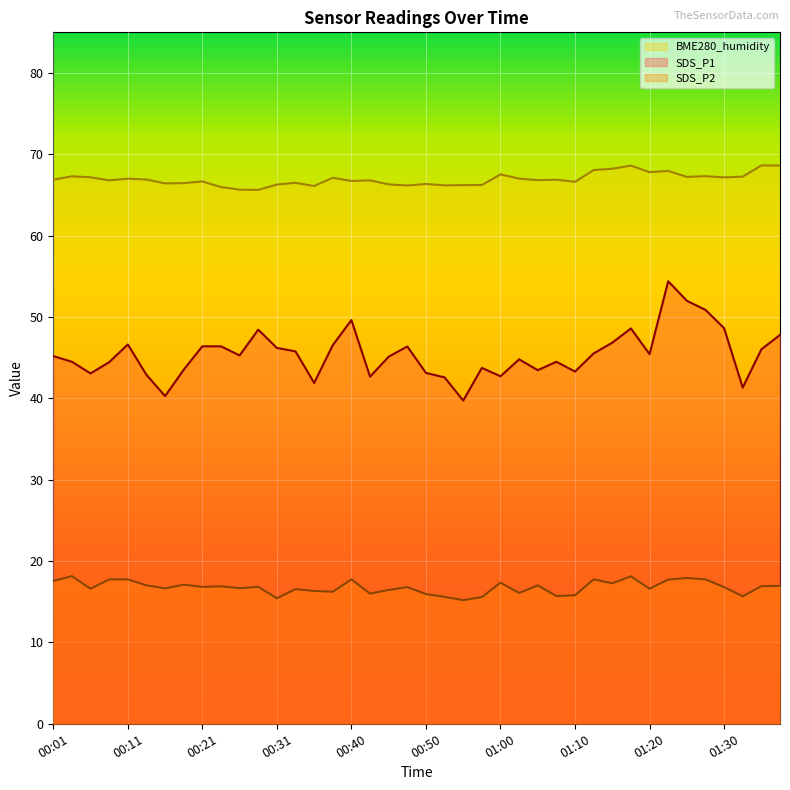

Between 00:55 and 00:53, which is larger?

00:53